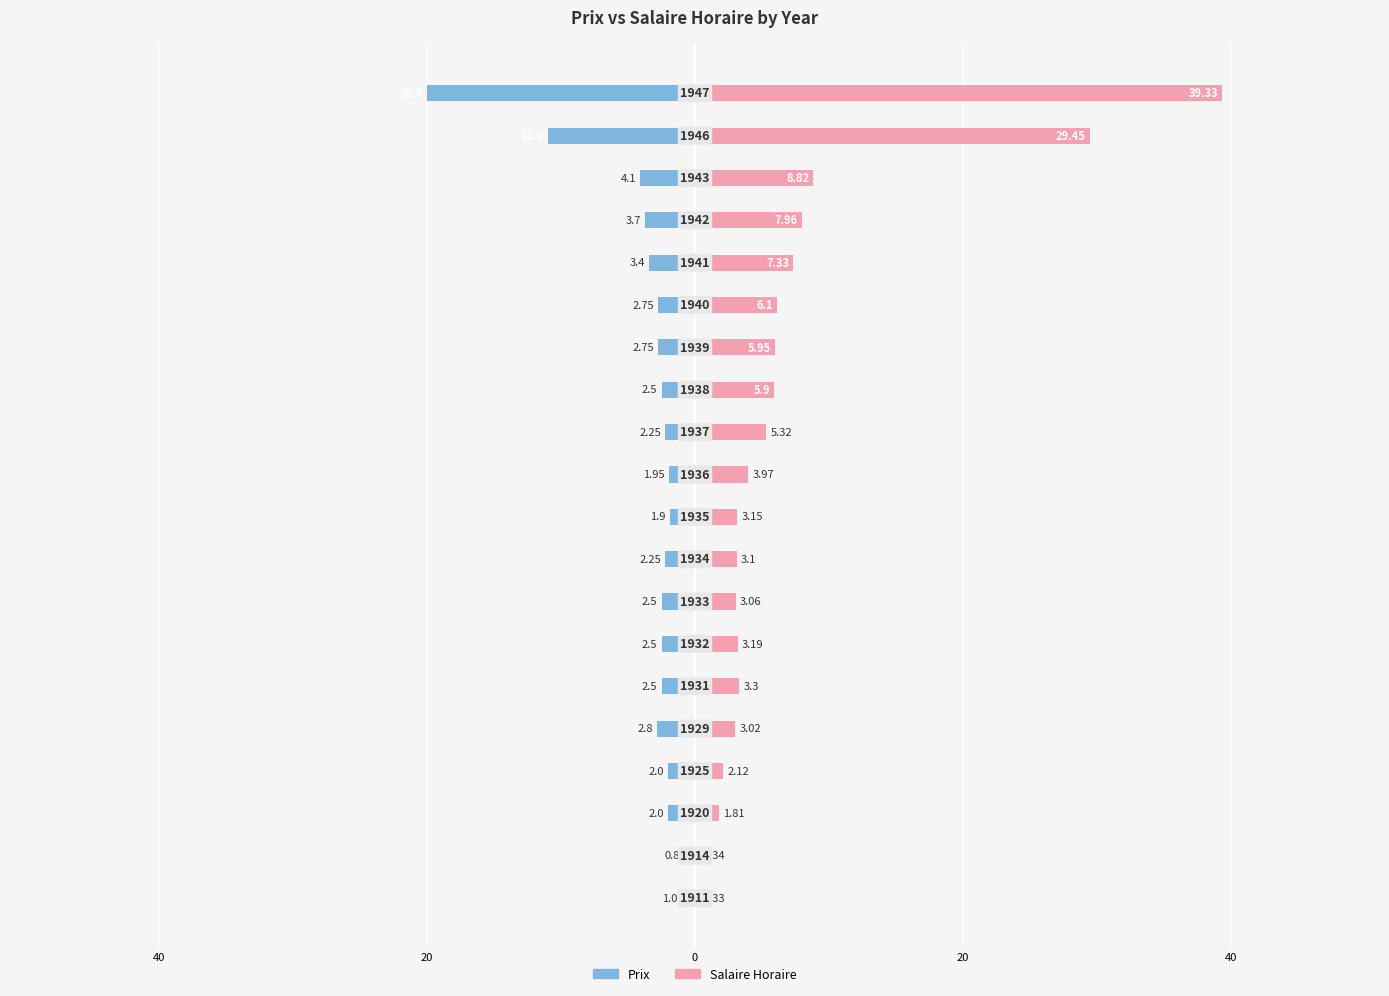

What is the greatest value displayed?

39.3